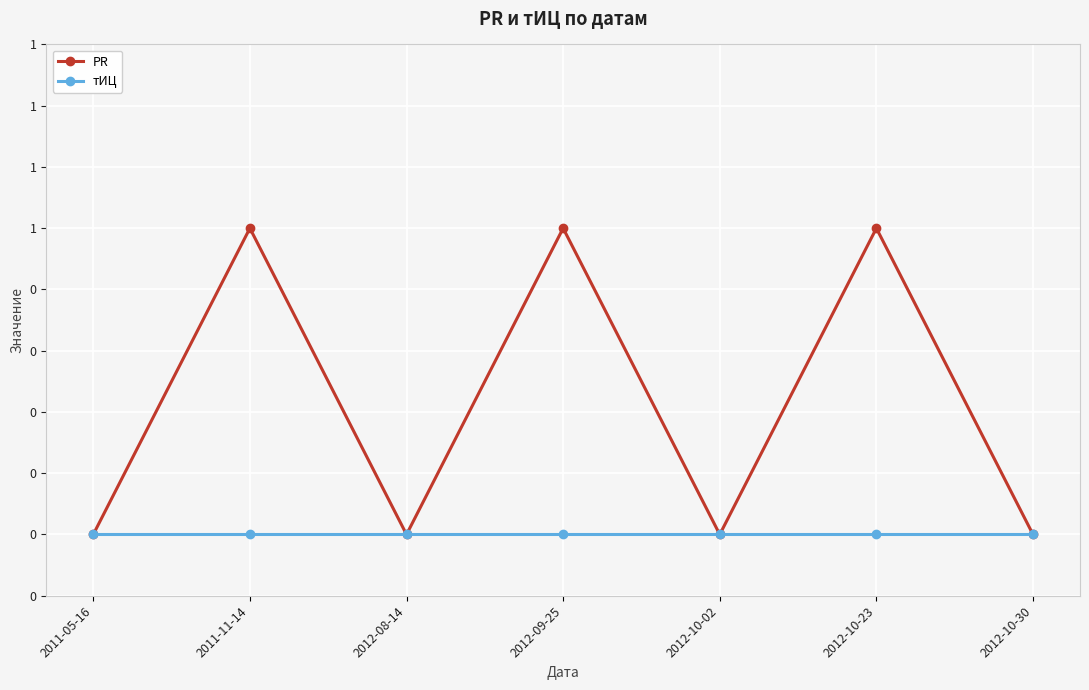

Is the value of PR at 2012-10-02 greater than the value of тИЦ at 2011-11-14?

No